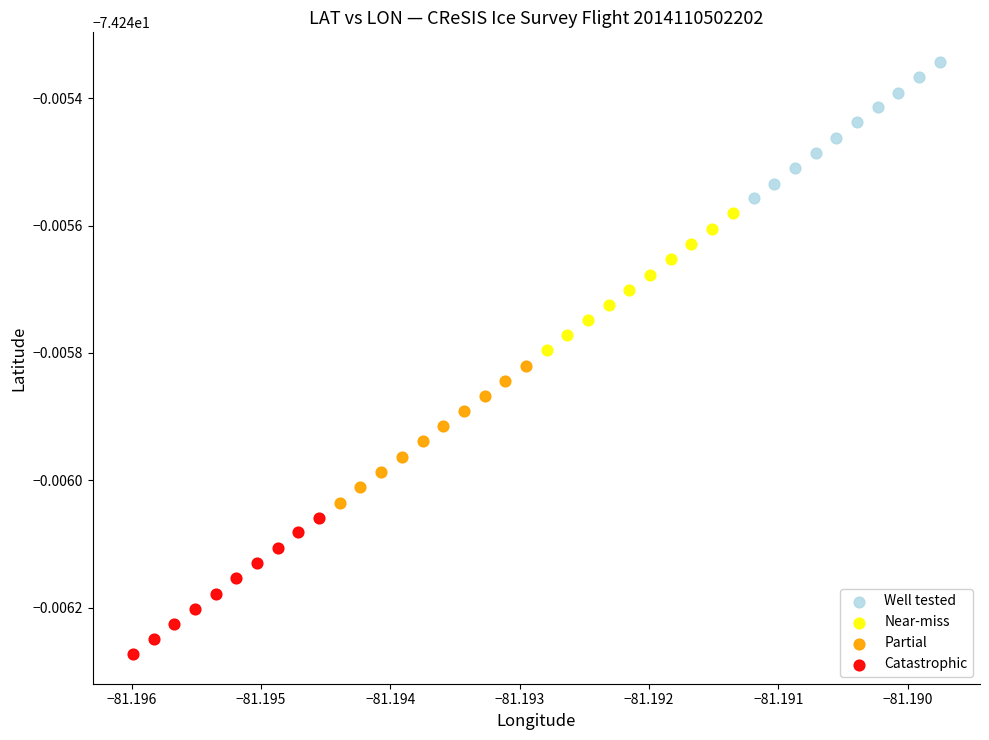

Which series reaches the maximum Y coordinate?

Well tested